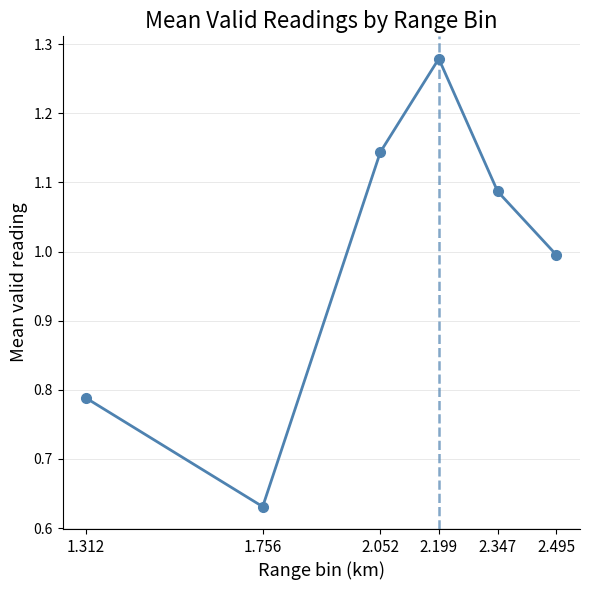

Where is the first local maximum?

2.199